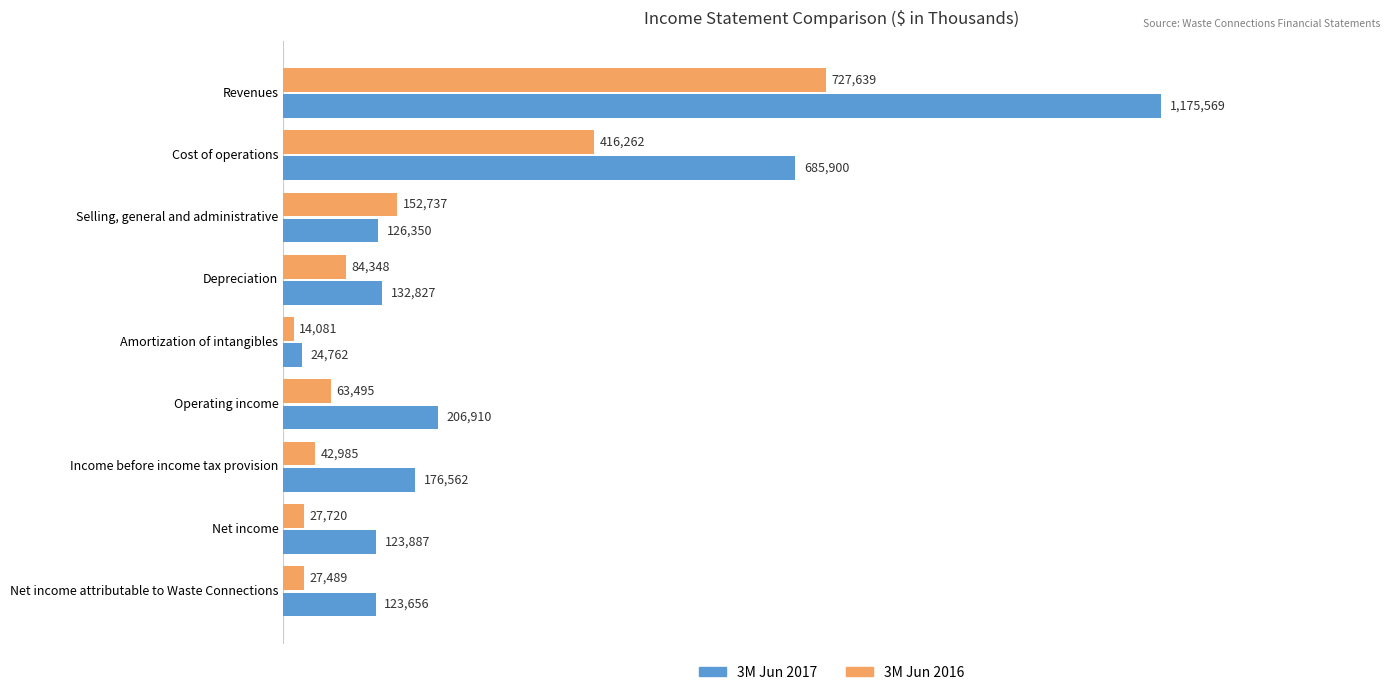

What are all the series names shown in the legend?

3M Jun 2017, 3M Jun 2016